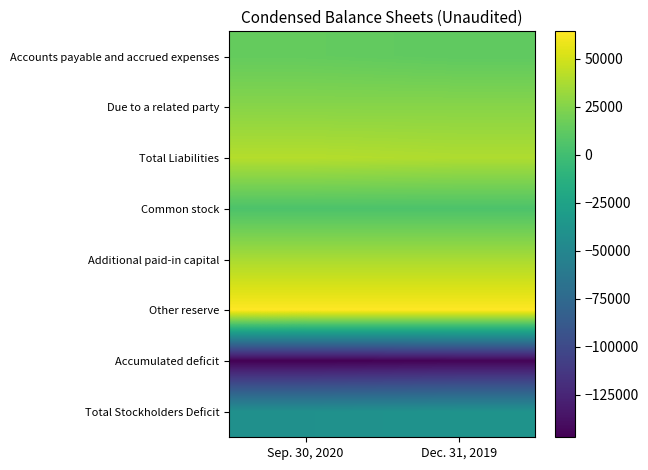

Reading right to left, what are all the values shown in this chart?

Accounts payable and accrued expenses: Dec. 31, 2019=12353	Sep. 30, 2020=14228
Due to a related party: Dec. 31, 2019=26509	Sep. 30, 2020=26509
Total Liabilities: Dec. 31, 2019=38862	Sep. 30, 2020=40737
Common stock: Dec. 31, 2019=5073	Sep. 30, 2020=5073
Additional paid-in capital: Dec. 31, 2019=37070	Sep. 30, 2020=37070
Other reserve: Dec. 31, 2019=64410	Sep. 30, 2020=64410
Accumulated deficit: Dec. 31, 2019=-145415	Sep. 30, 2020=-147290
Total Stockholders Deficit: Dec. 31, 2019=-38862	Sep. 30, 2020=-40737